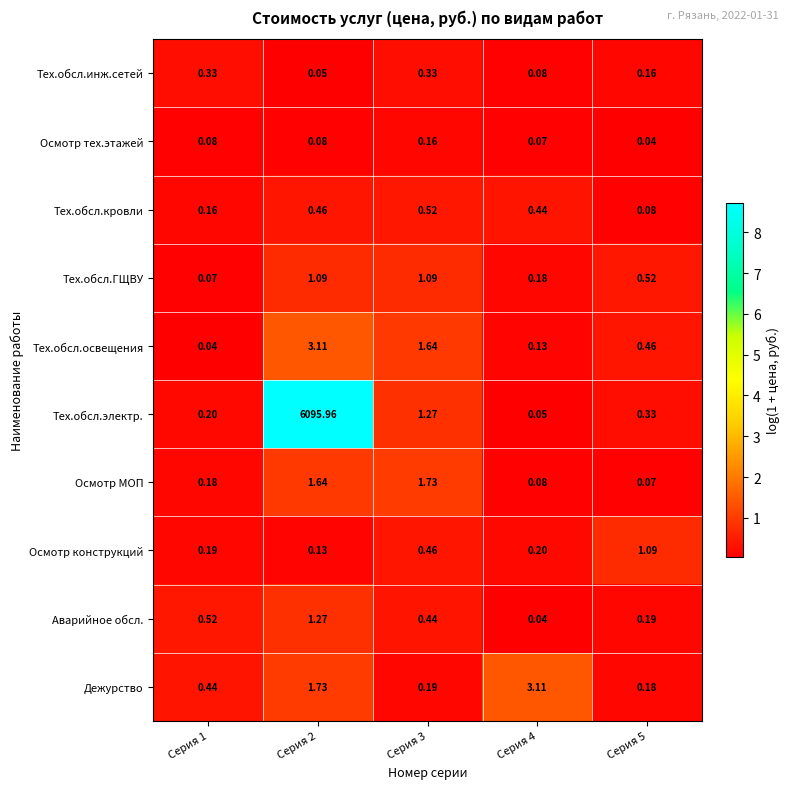

Which series has the largest total across all categories?

Тех.обсл.электр.